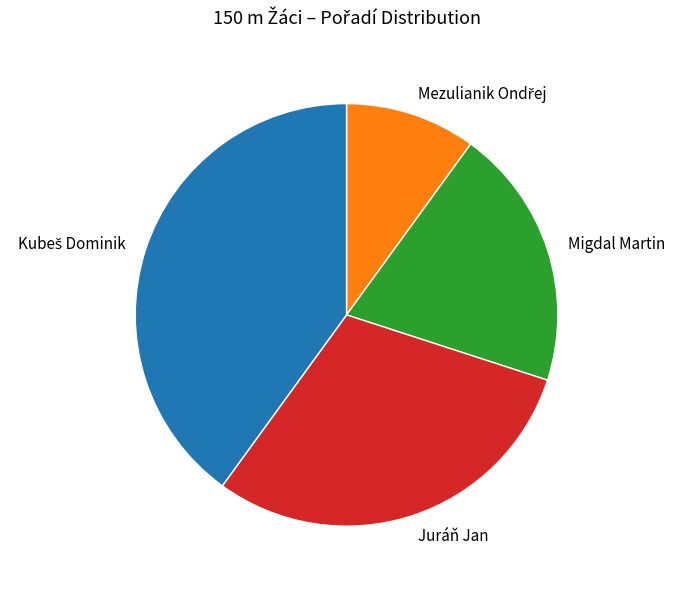

Is there a majority slice in this chart?

No